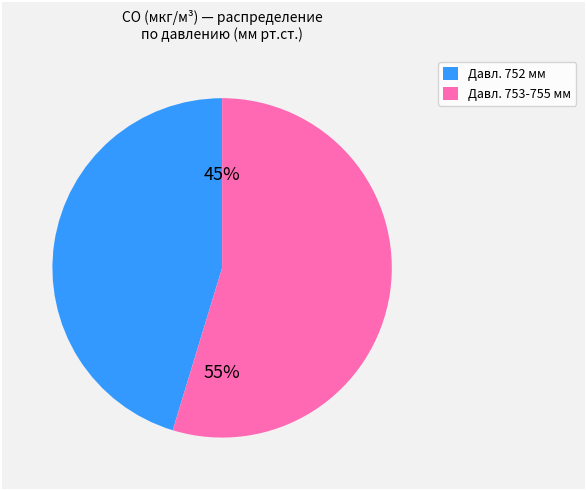

Is there a majority slice in this chart?

Yes